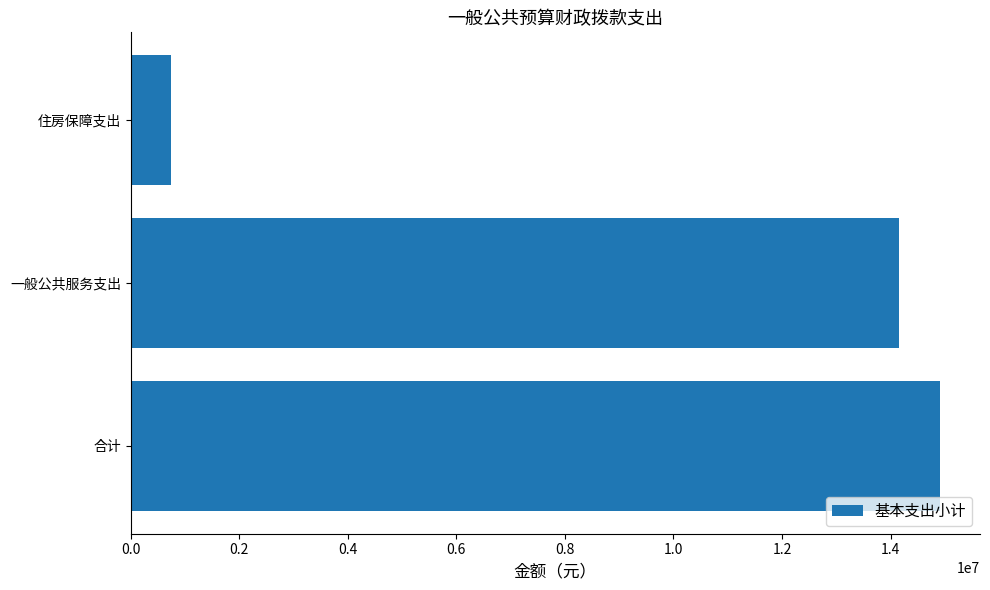

Reading bottom to top, list all the values displayed in this chart.

合计=14903837.9	一般公共服务支出=14153463.9	住房保障支出=750373.9